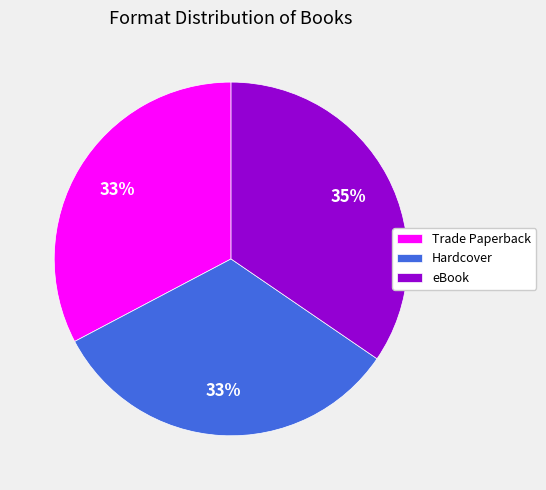

To the nearest percent, what is the difference between the largest and smallest slice percentages?

2%